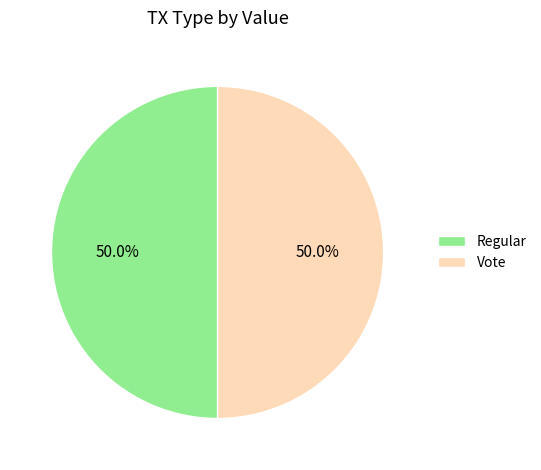

Count the number of slices in the pie.

2